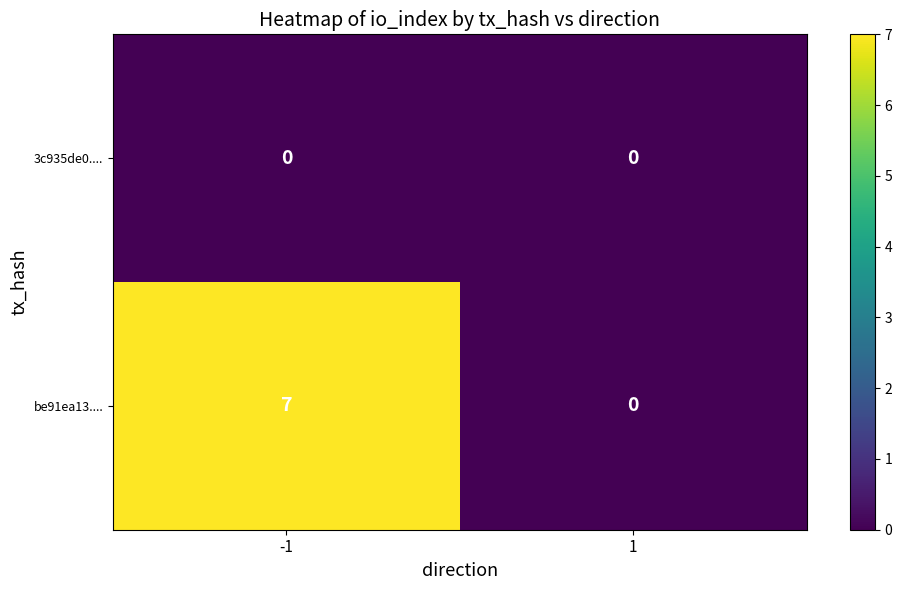

What is the greatest value displayed?

7